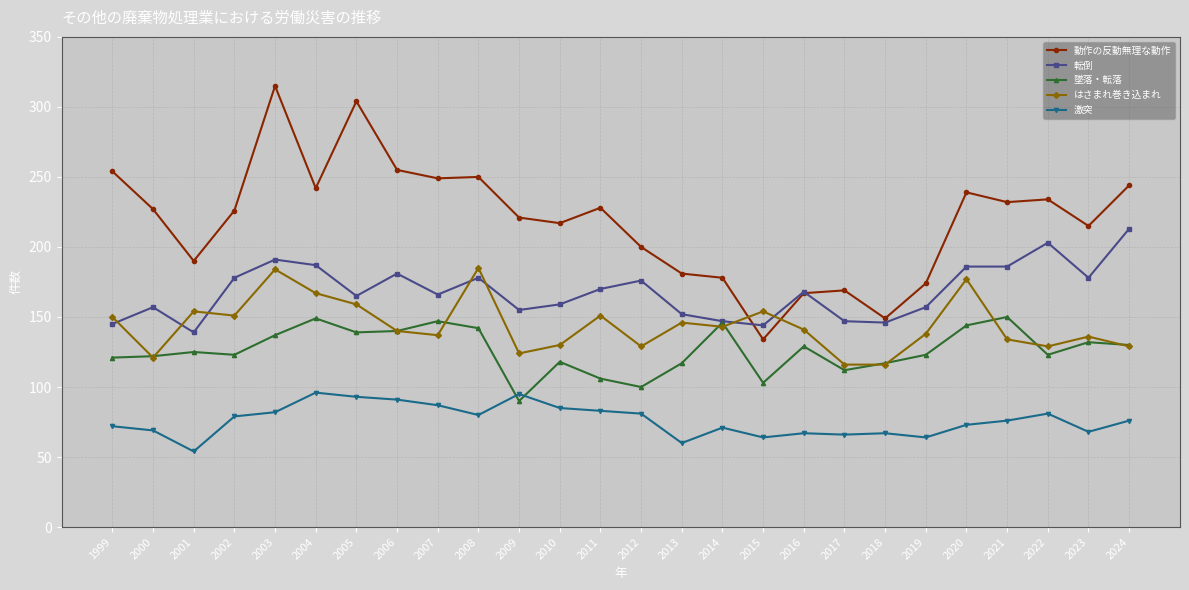

What is the value of the 墜落・転落 point at the 13th from the left?

106